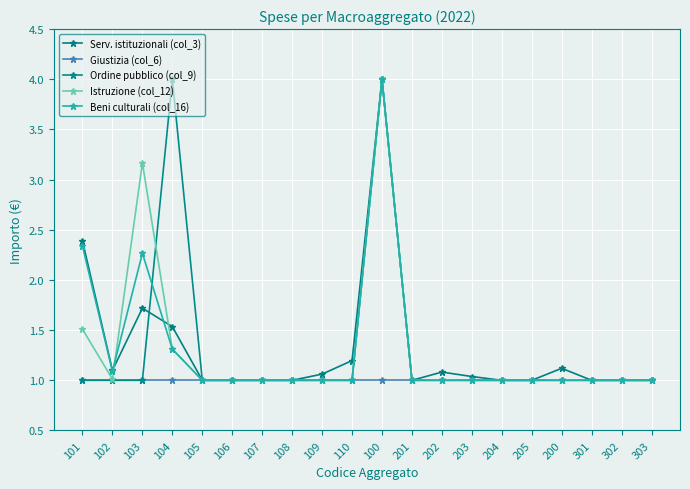

True or false: Serv. istituzionali (col_3) and Ordine pubblico (col_9) intersect in this chart.

True